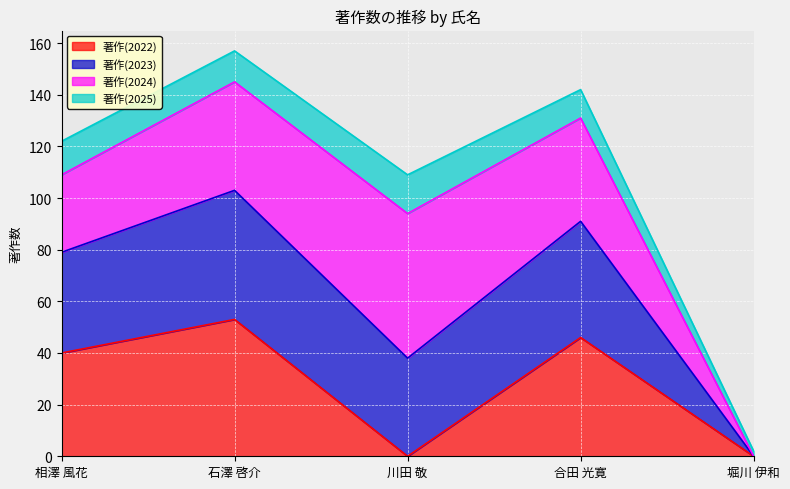

The value of 著作(2022) at 川田 敬 is 0. True or false?

True